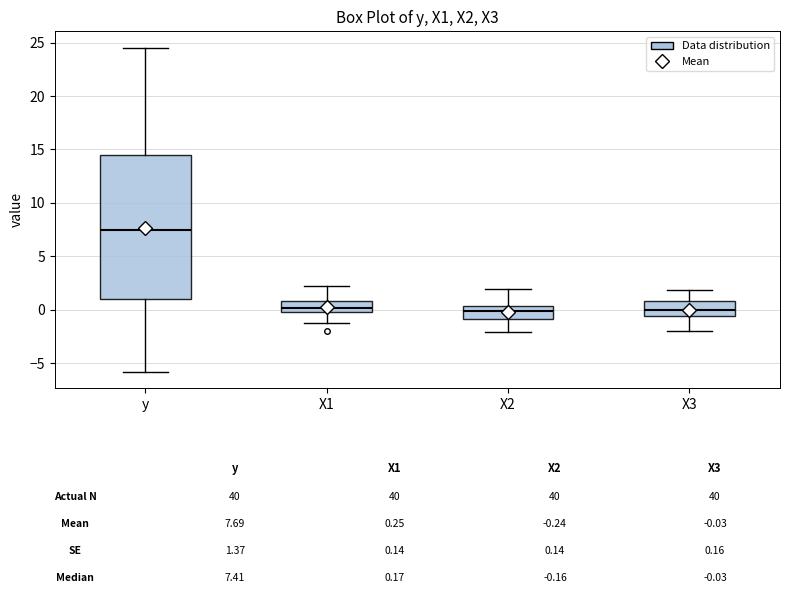

Which box's median line is the highest?

y